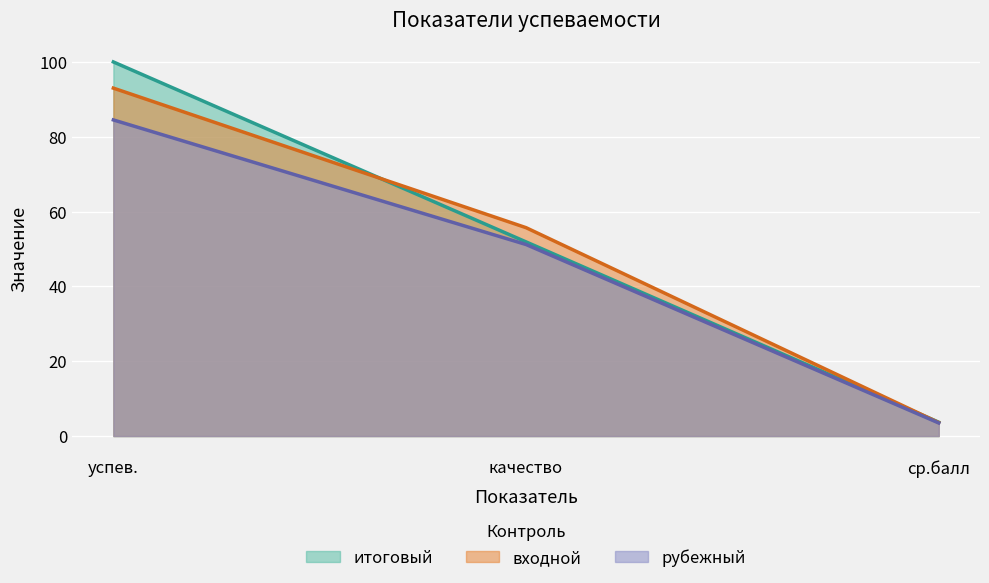

Which label corresponds to the largest value in the chart?

успев.